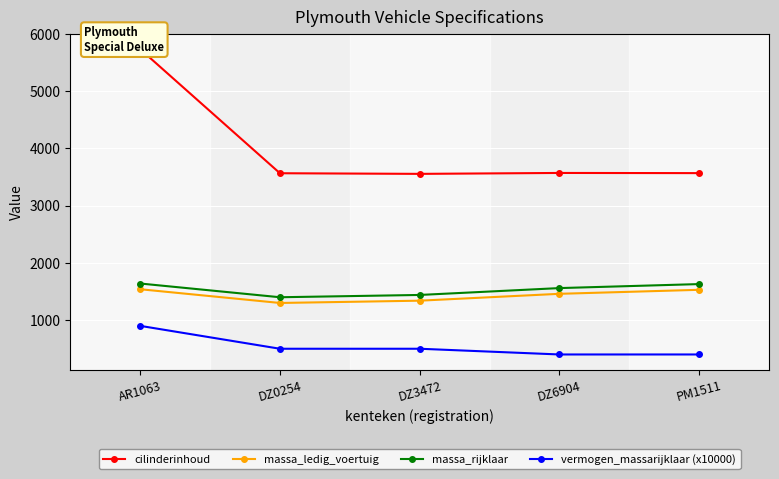

The massa_rijklaar series shows 1630 at PM1511. True or false?

True